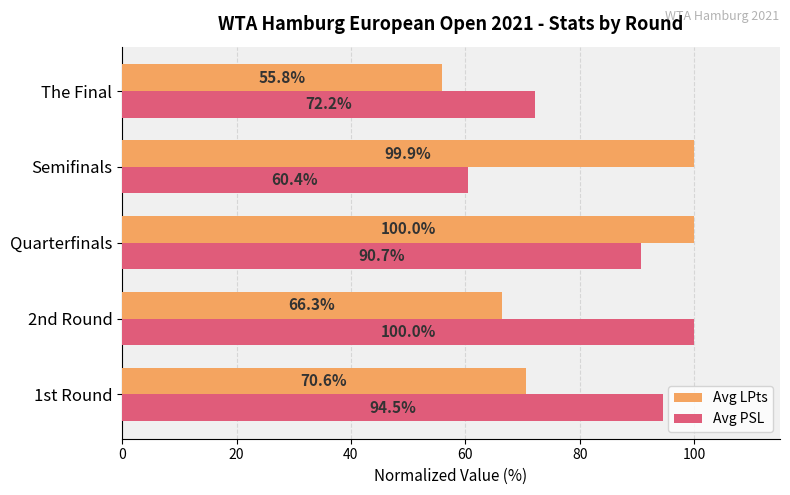

What value does the Avg PSL series have at Quarterfinals?

90.7